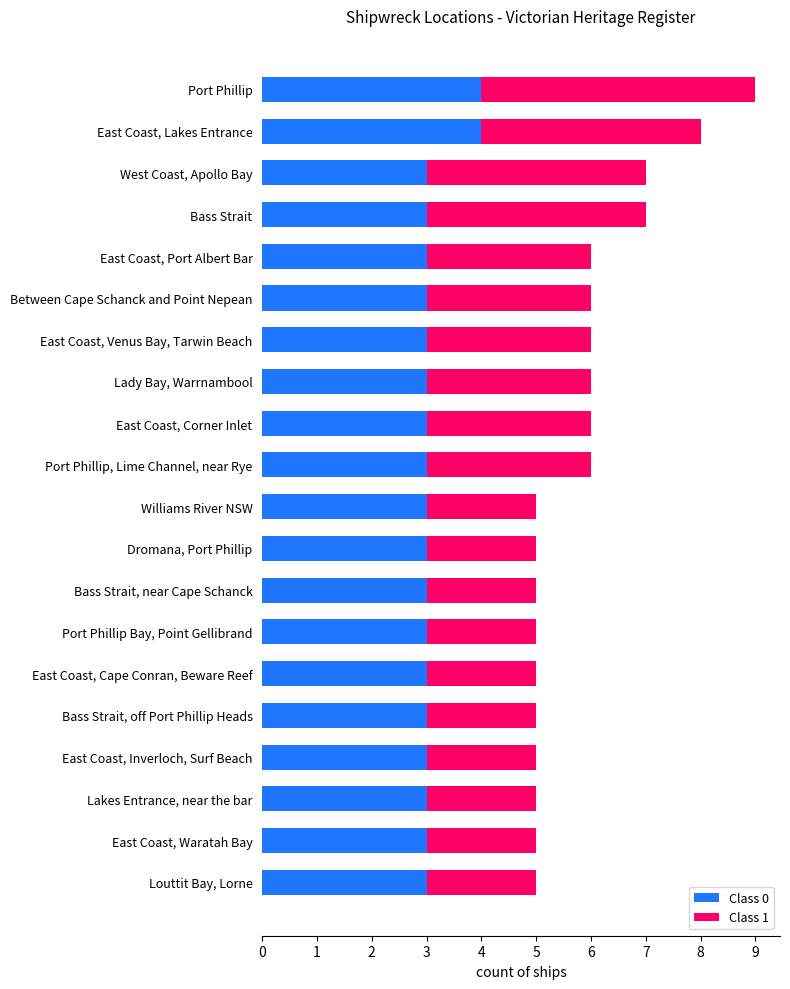

What is the average value of the Class 0 series?

3